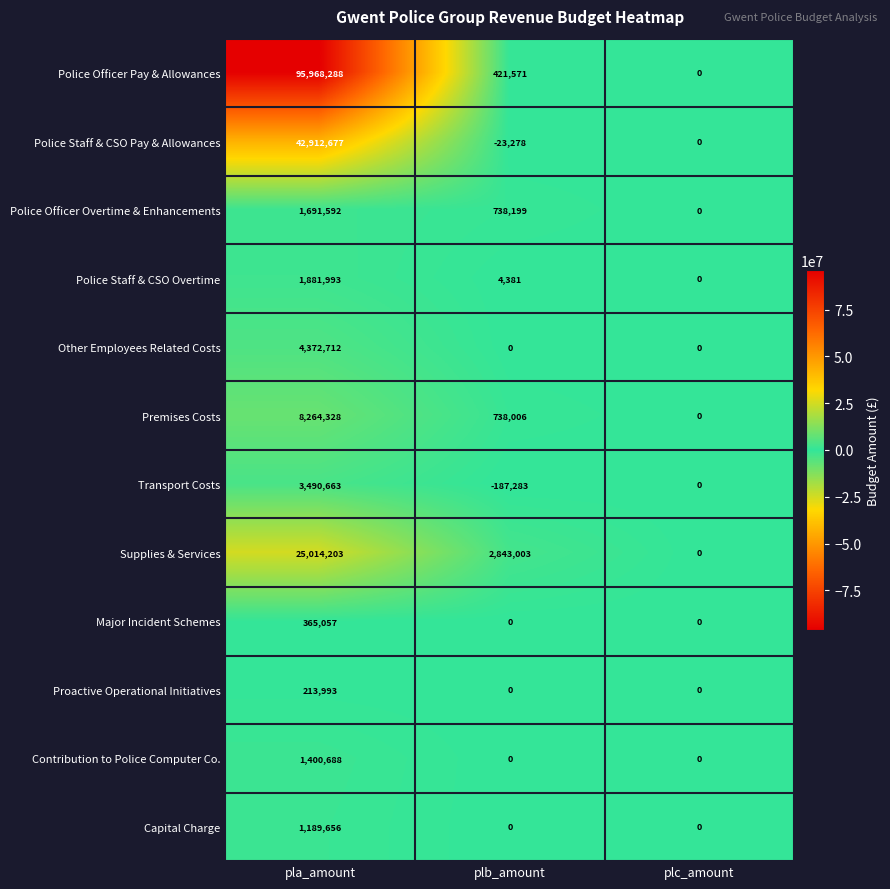

What is the difference between the maximum and minimum values in the Police Officer Pay & Allowances series?

95968288